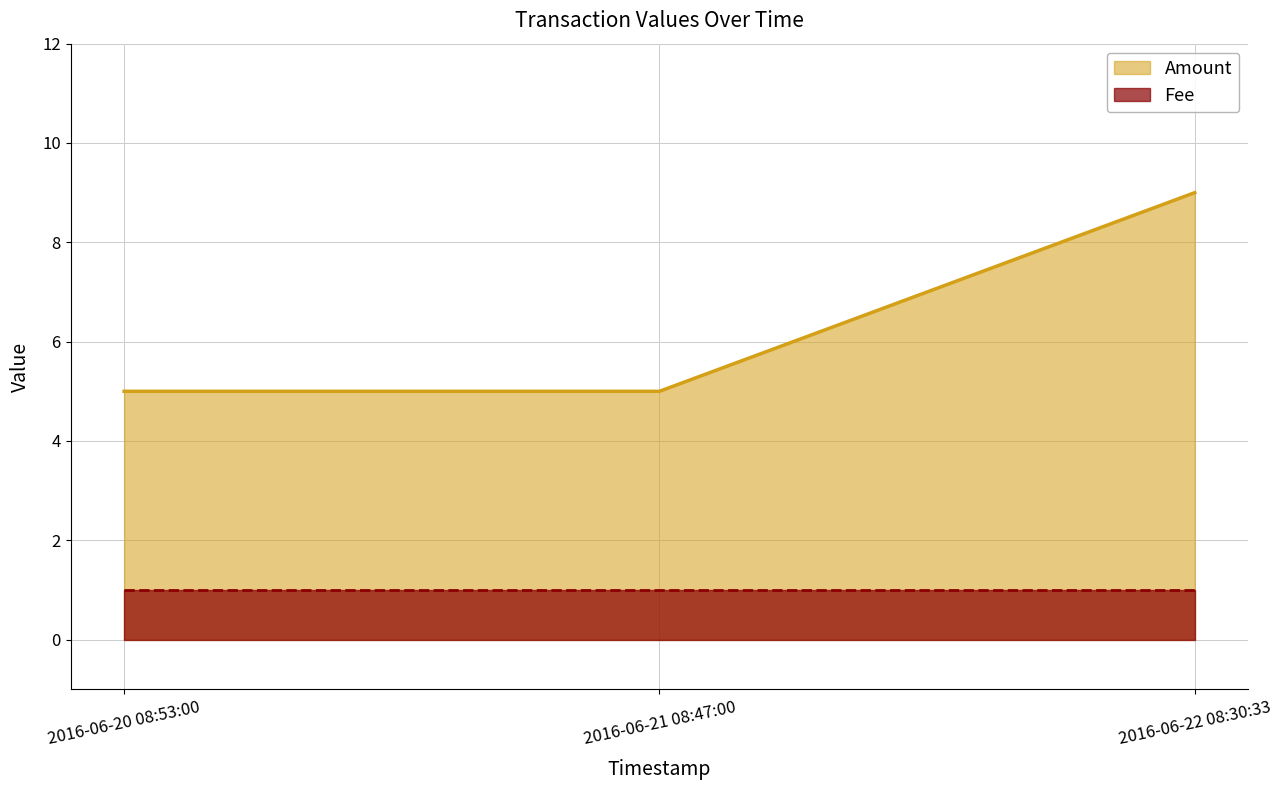

What is the spread (max minus min) of values at 2016-06-20 08:53:00?

4